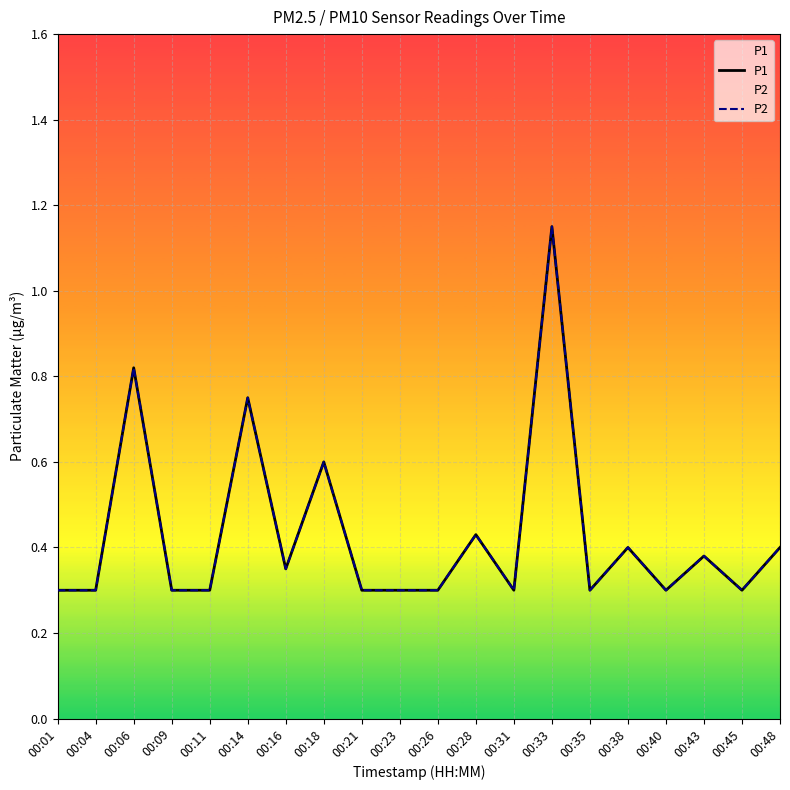

What is the sum of the P2 values at 00:09 and 00:01?

0.6